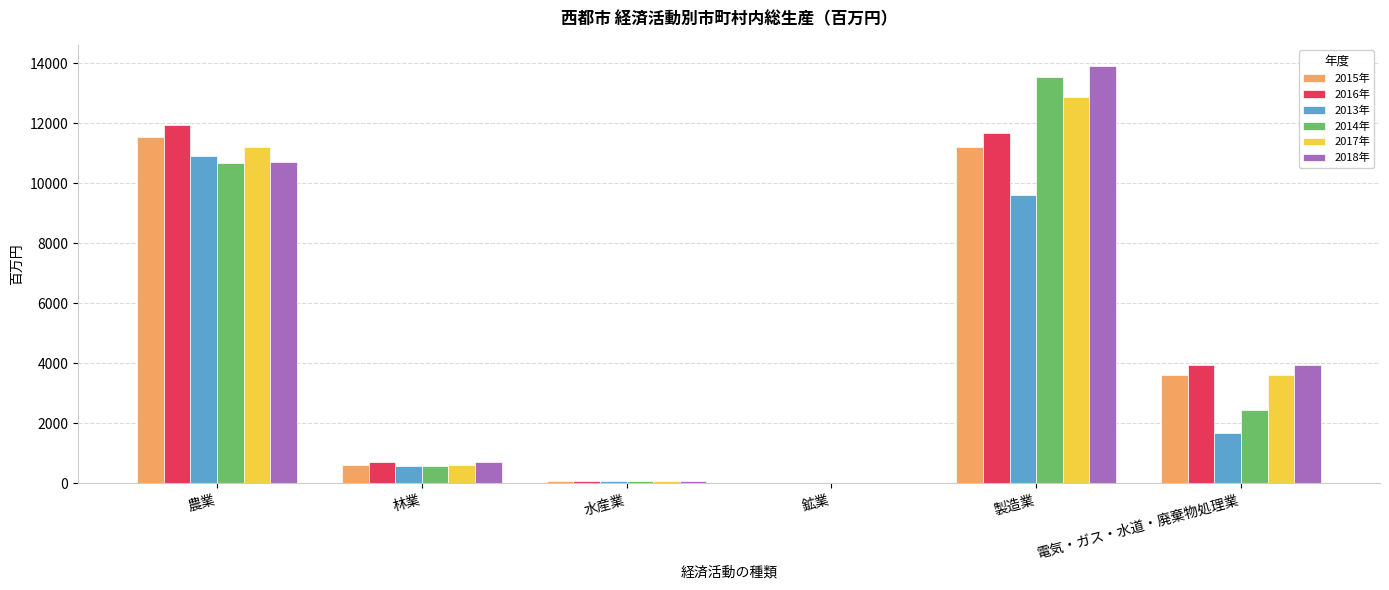

Which series has the largest total across all categories?

2018年